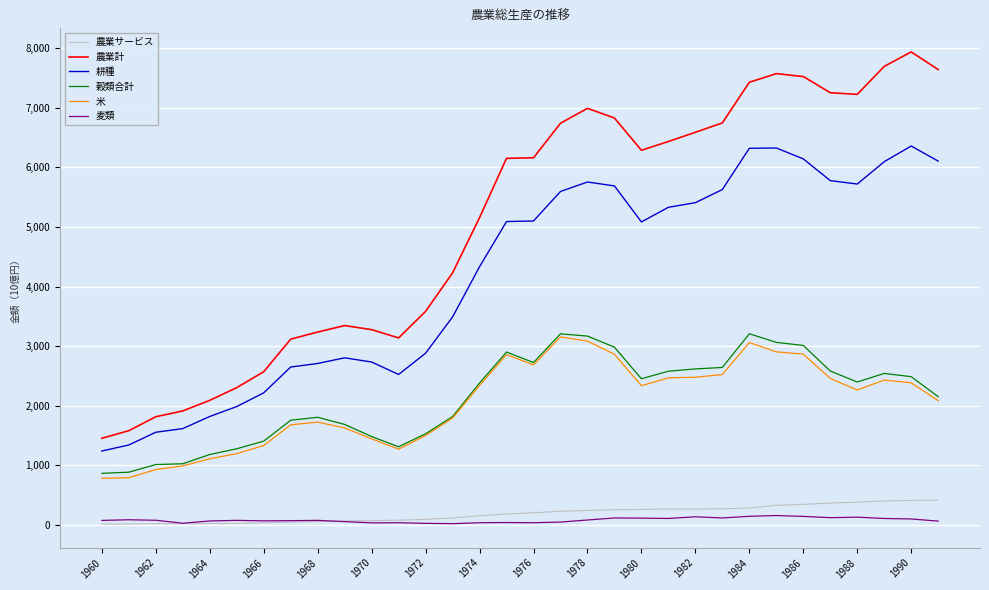

Which series has the widest spread of values?

農業計